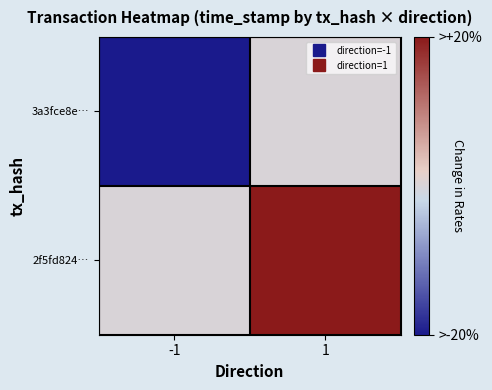

Reading left to right, transcribe all the data shown in this chart.

3a3fce8e…: -1=-1	1=0
2f5fd824…: -1=0	1=1